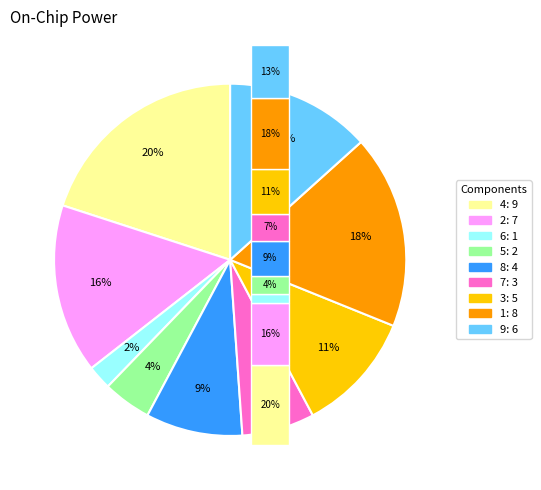

To the nearest percent, what portion does 8 represent?

9%